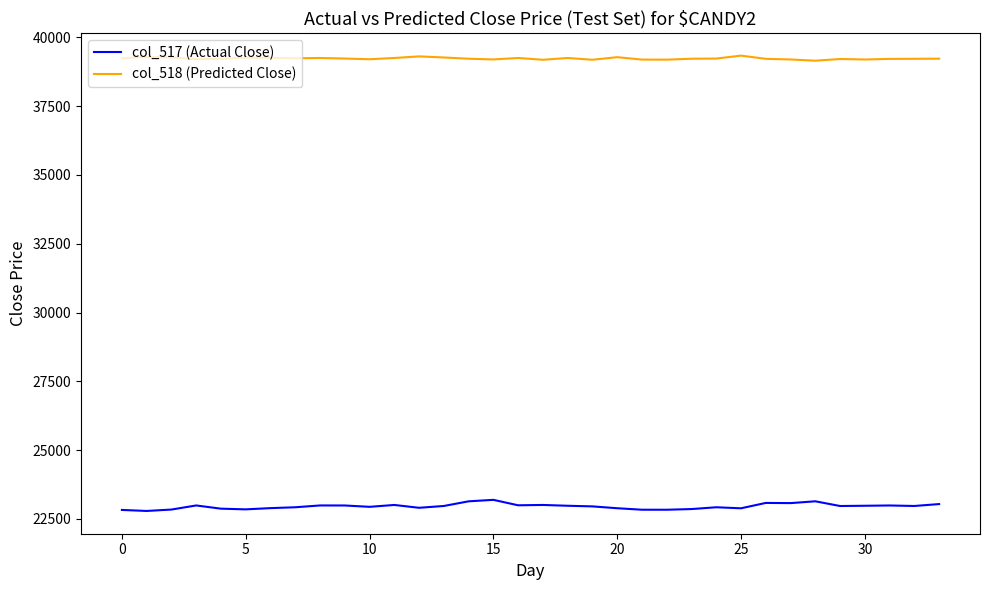

Which series has the largest range (max minus min)?

col_517 (Actual Close)